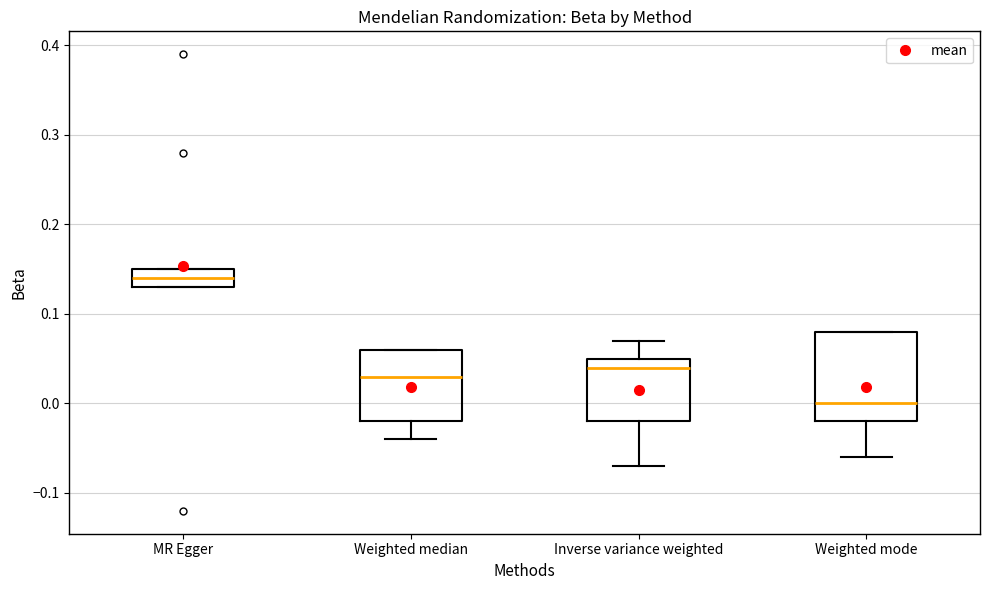

Reading left to right, read every box against the y-axis: the position of its median line, the range the box covers, and the ends of its whiskers. The values are not printed on the chart, so give them approximately, as read against the axis.

MR Egger: median 0.14, box 0.13 to 0.15, whiskers 0.13 to 0.15
Weighted median: median 0.03, box -0.02 to 0.06, whiskers -0.04 to 0.06
Inverse variance weighted: median 0.04, box -0.02 to 0.05, whiskers -0.07 to 0.07
Weighted mode: median 0.00, box -0.02 to 0.08, whiskers -0.06 to 0.08